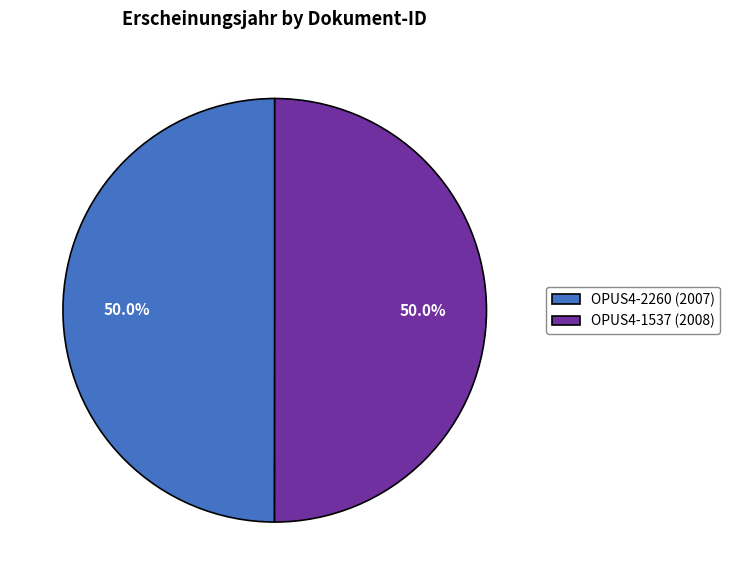

What is the ratio of the value at OPUS4-1537 (2008) to the value at OPUS4-2260 (2007)?

1.0